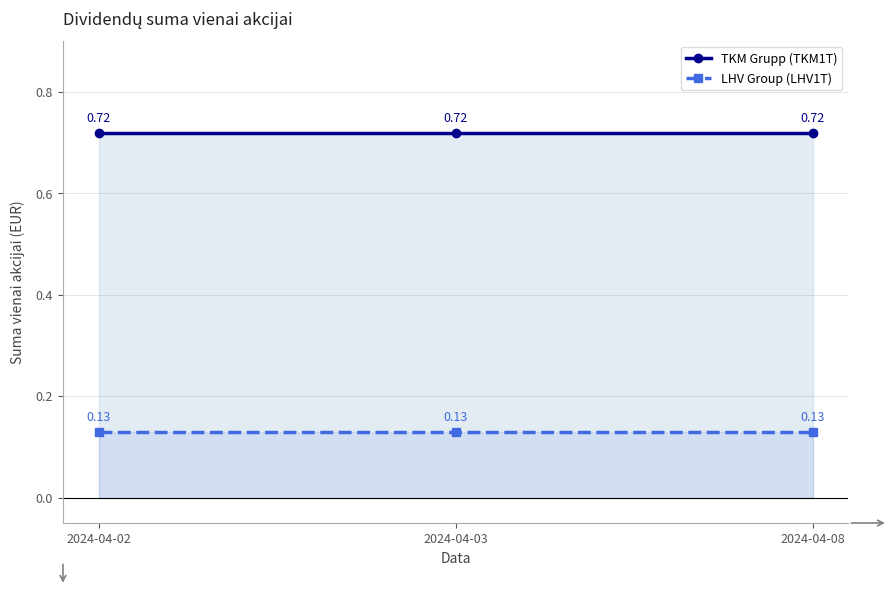

At how many categories does at least one series exceed 0?

3